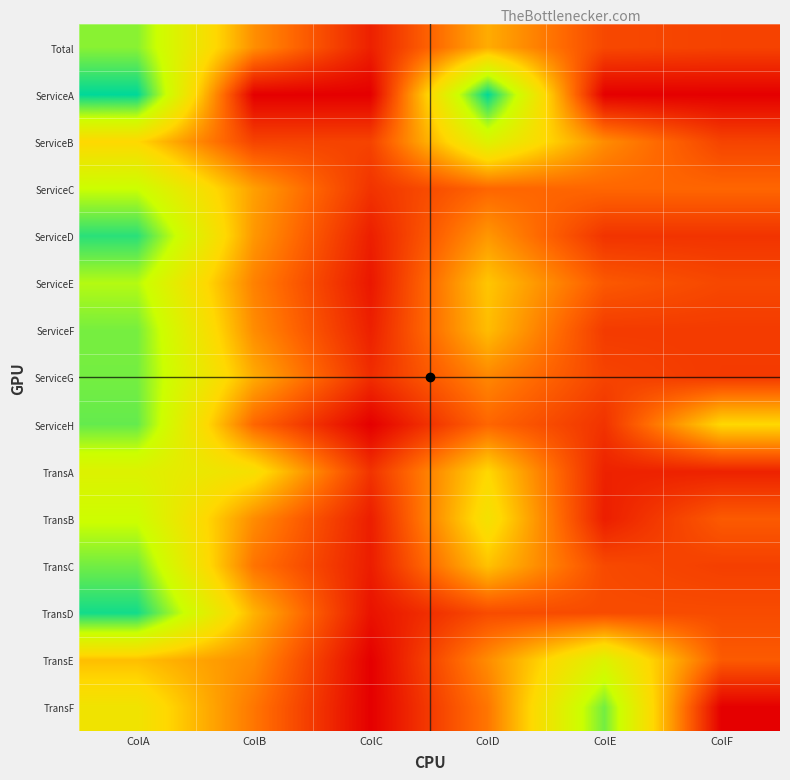

Reading left to right, list all the values displayed in this chart.

Total: ColA=41.6	ColB=17.0	ColC=4.0	ColD=20.2	ColE=8.9	ColF=8.2
ServiceA: ColA=50.0	ColB=0.0	ColC=0.0	ColD=50.0	ColE=0.0	ColF=0.0
ServiceB: ColA=25.0	ColB=8.3	ColC=8.3	ColD=33.3	ColE=16.7	ColF=8.3
ServiceC: ColA=37.5	ColB=18.8	ColC=6.3	ColD=12.5	ColE=12.5	ColF=12.5
ServiceD: ColA=47.4	ColB=17.9	ColC=3.8	ColD=17.9	ColE=6.4	ColF=6.4
ServiceE: ColA=38.9	ColB=15.5	ColC=2.9	ColD=23.0	ColE=10.9	ColF=8.8
ServiceF: ColA=42.7	ColB=16.7	ColC=4.0	ColD=22.0	ColE=7.3	ColF=7.3
ServiceG: ColA=42.8	ColB=20.0	ColC=5.6	ColD=16.1	ColE=8.3	ColF=7.2
ServiceH: ColA=43.8	ColB=12.5	ColC=0.0	ColD=12.5	ColE=6.3	ColF=25.0
TransA: ColA=33.3	ColB=27.1	ColC=6.3	ColD=25.0	ColE=4.2	ColF=4.2
TransB: ColA=37.0	ColB=16.7	ColC=3.7	ColD=27.8	ColE=3.7	ColF=11.1
TransC: ColA=43.0	ColB=14.0	ColC=3.6	ColD=22.5	ColE=9.1	ColF=7.8
TransD: ColA=48.8	ColB=20.9	ColC=2.3	ColD=9.3	ColE=9.3	ColF=9.3
TransE: ColA=22.2	ColB=16.7	ColC=0.0	ColD=16.7	ColE=33.3	ColF=11.1
TransF: ColA=28.6	ColB=14.3	ColC=0.0	ColD=14.3	ColE=42.9	ColF=0.0